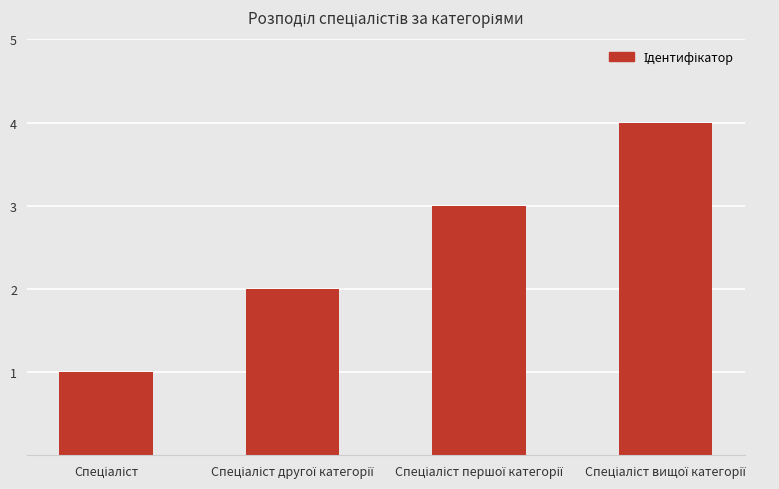

What is the greatest value displayed?

4